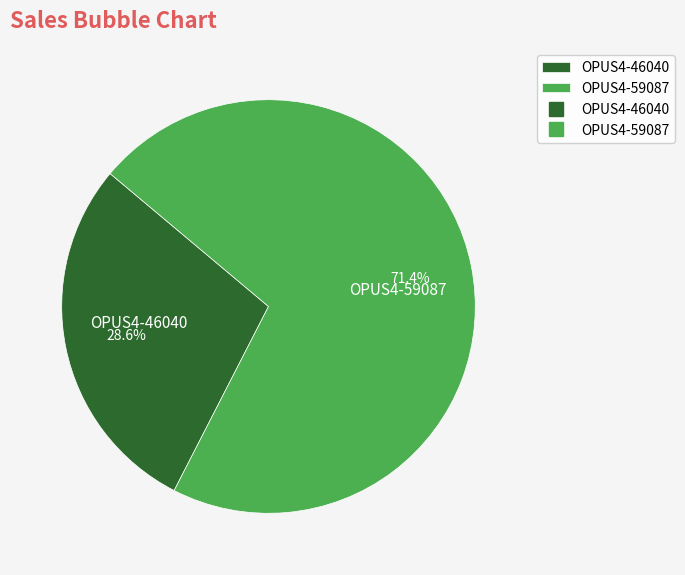

Does any single category account for the majority?

Yes